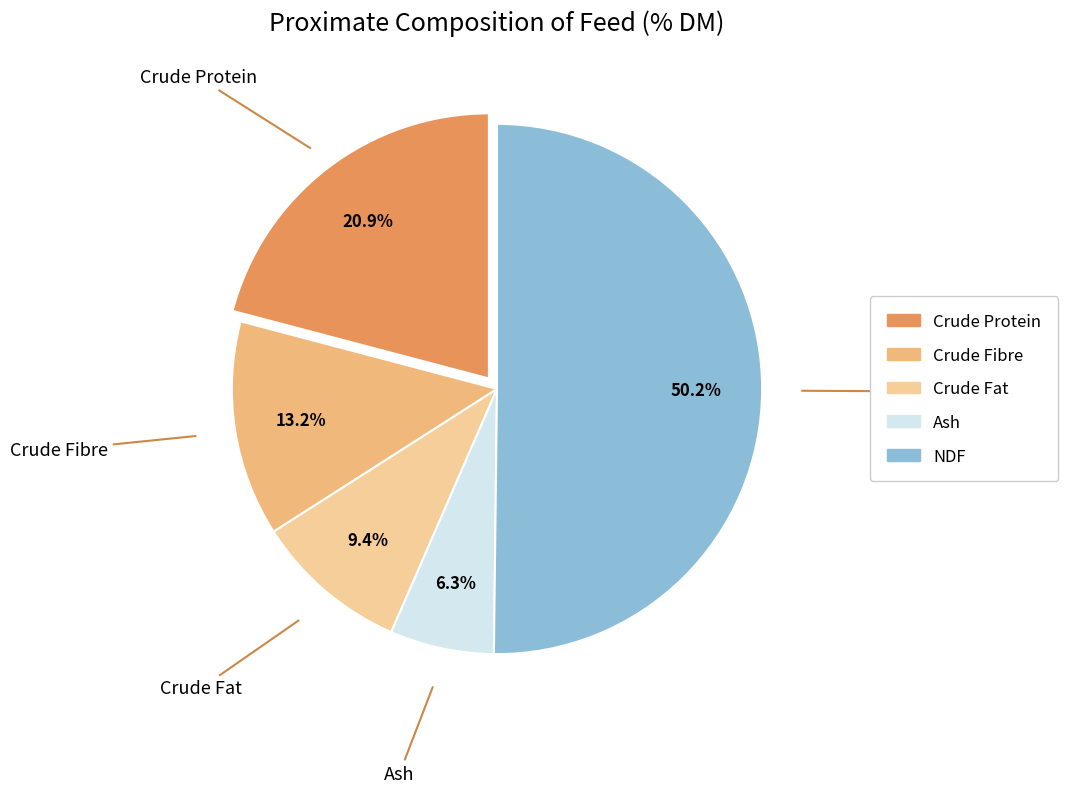

Is it true that Crude Fibre is 25% of the pie?

False